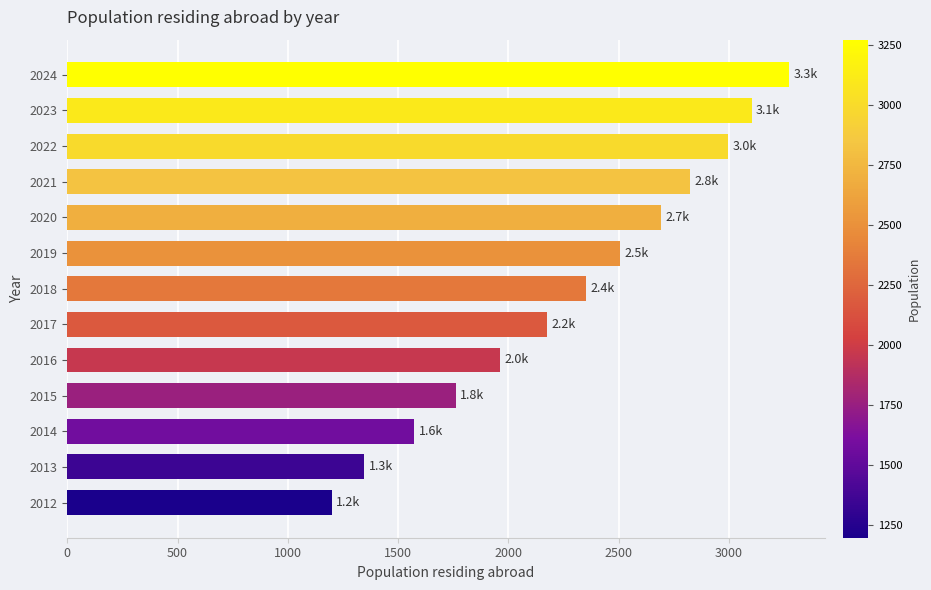

Reading bottom to top, transcribe all the data shown in this chart.

1198	1346	1572	1762	1964	2174	2351	2505	2690	2825	2995	3103	3271